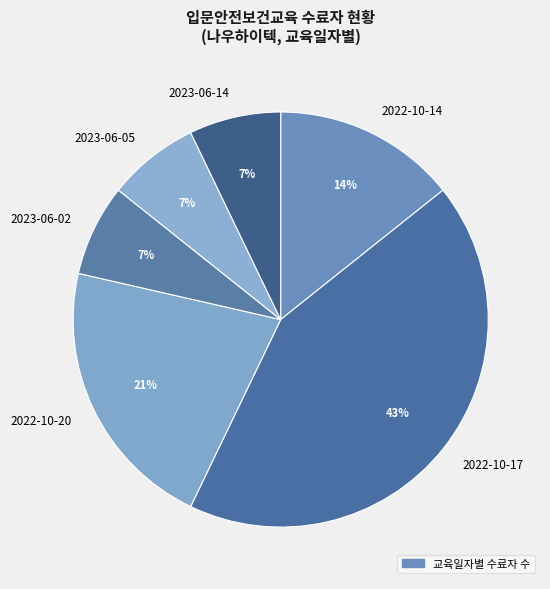

What is the largest slice in the pie chart?

2022-10-17